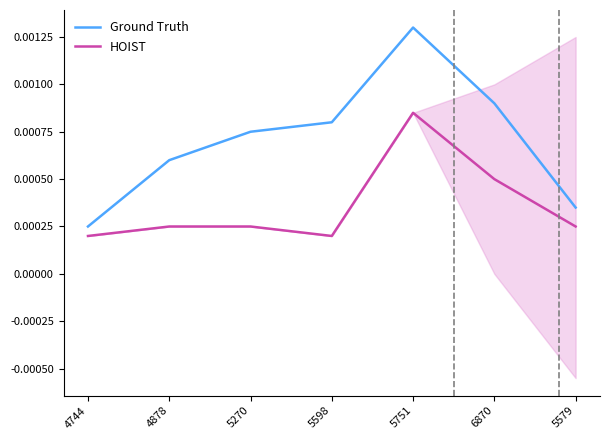

Where is Ground Truth nearest to the value 0?

4744